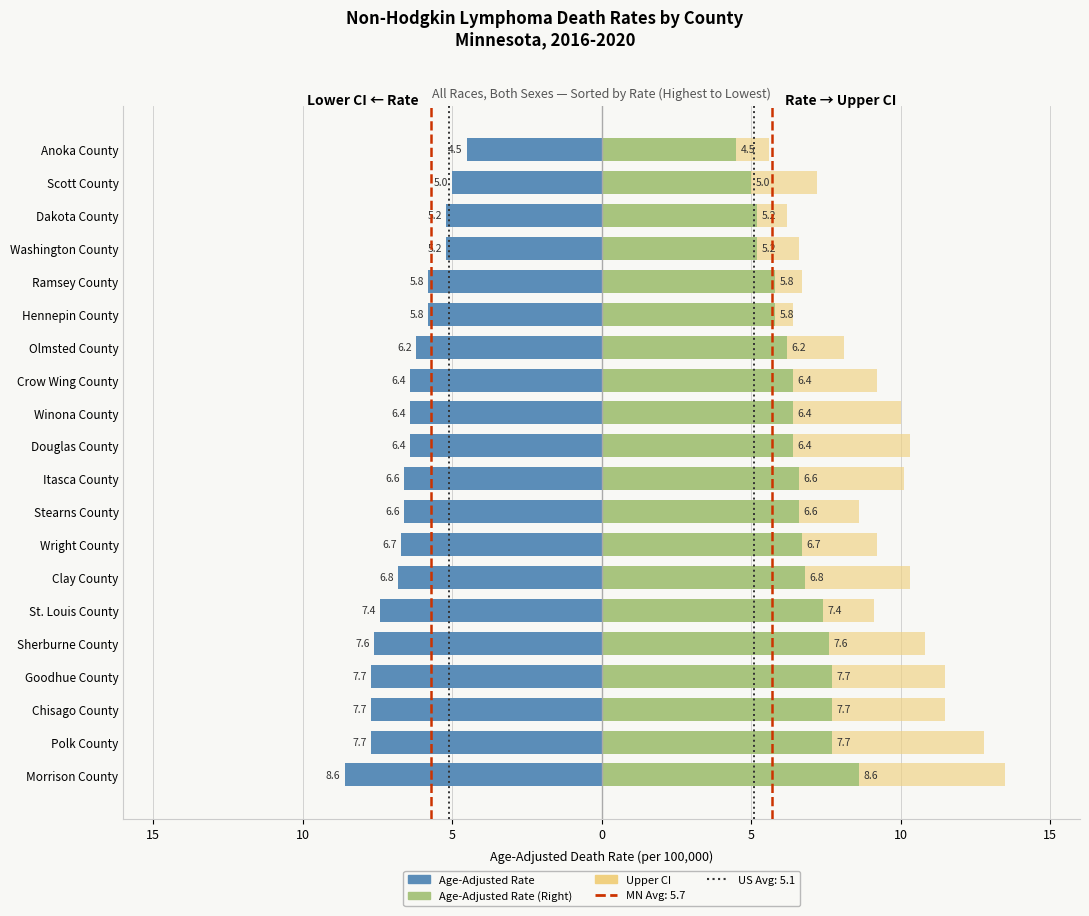

Which category has the lowest value in the Upper CI series?

Anoka County